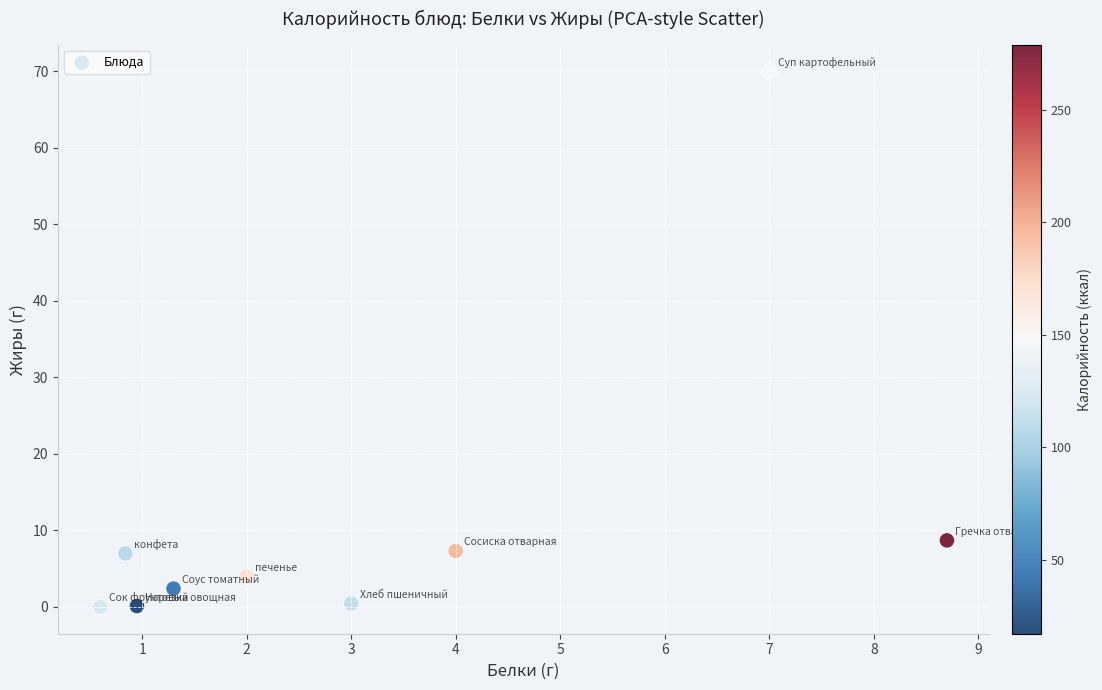

What is the average Y value?

11.1